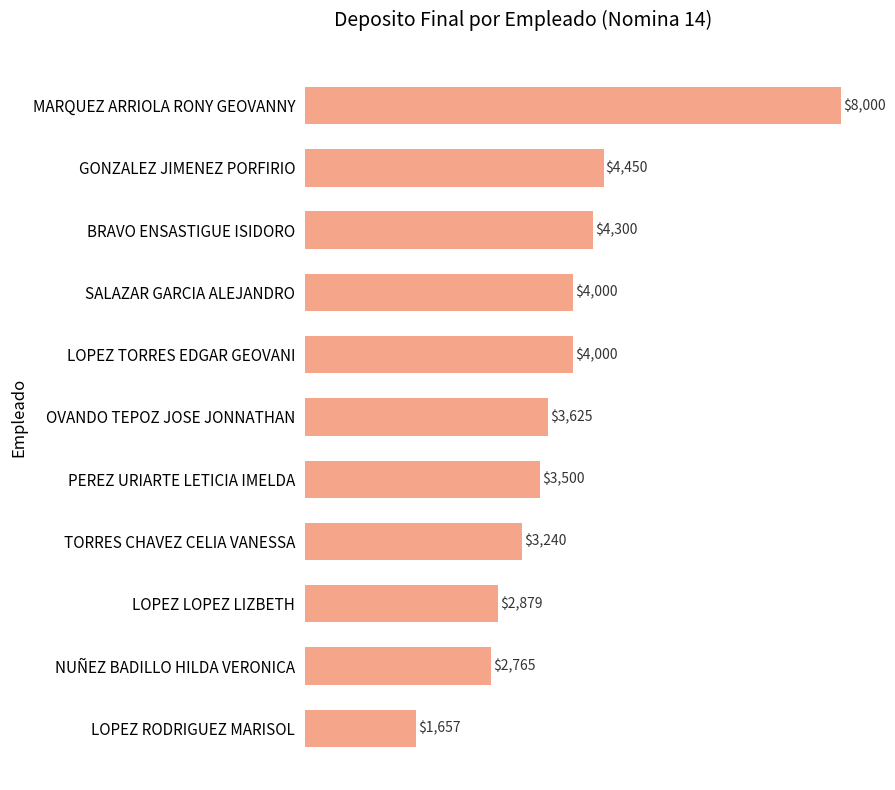

What is the ratio of the value at PEREZ URIARTE LETICIA IMELDA to the value at LOPEZ LOPEZ LIZBETH?

1.2